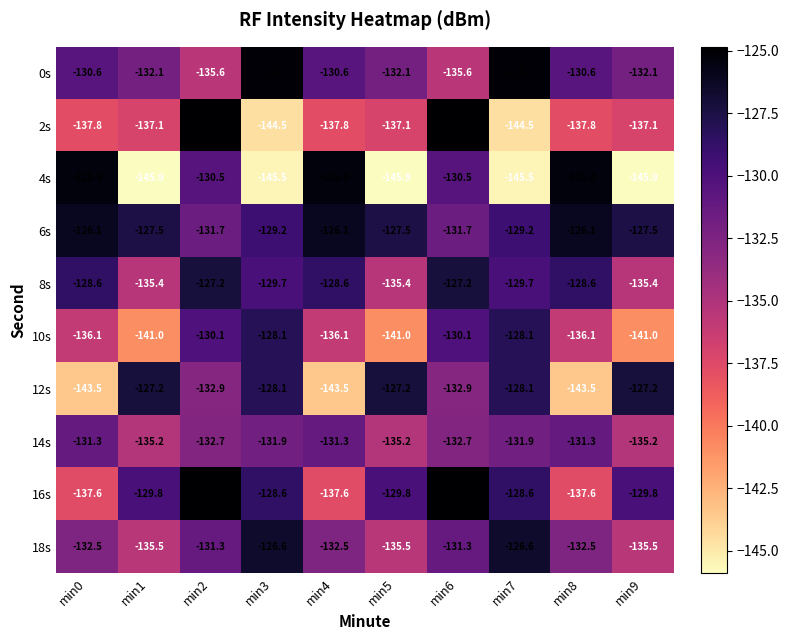

Is it true that 10s equals -128.1 at min7?

True